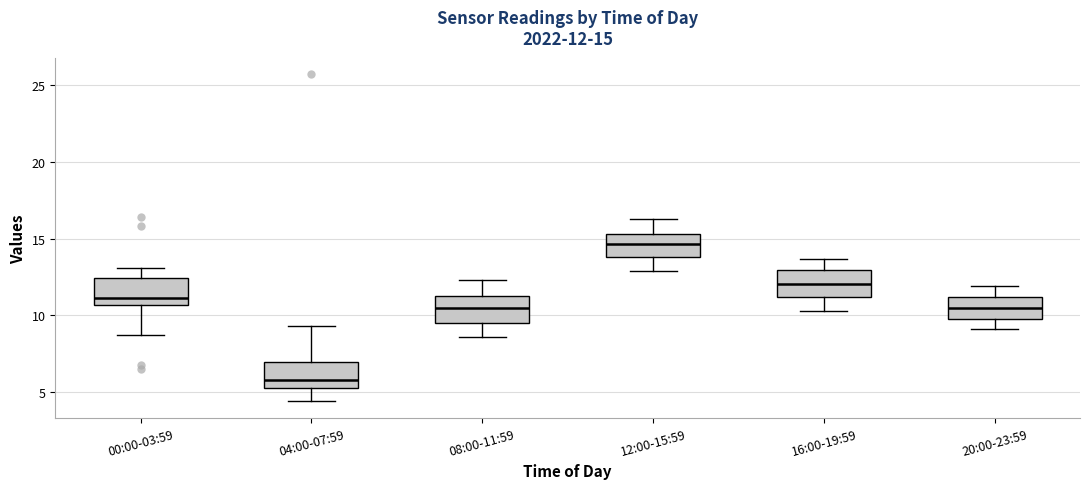

Which box has the highest median line?

12:00-15:59